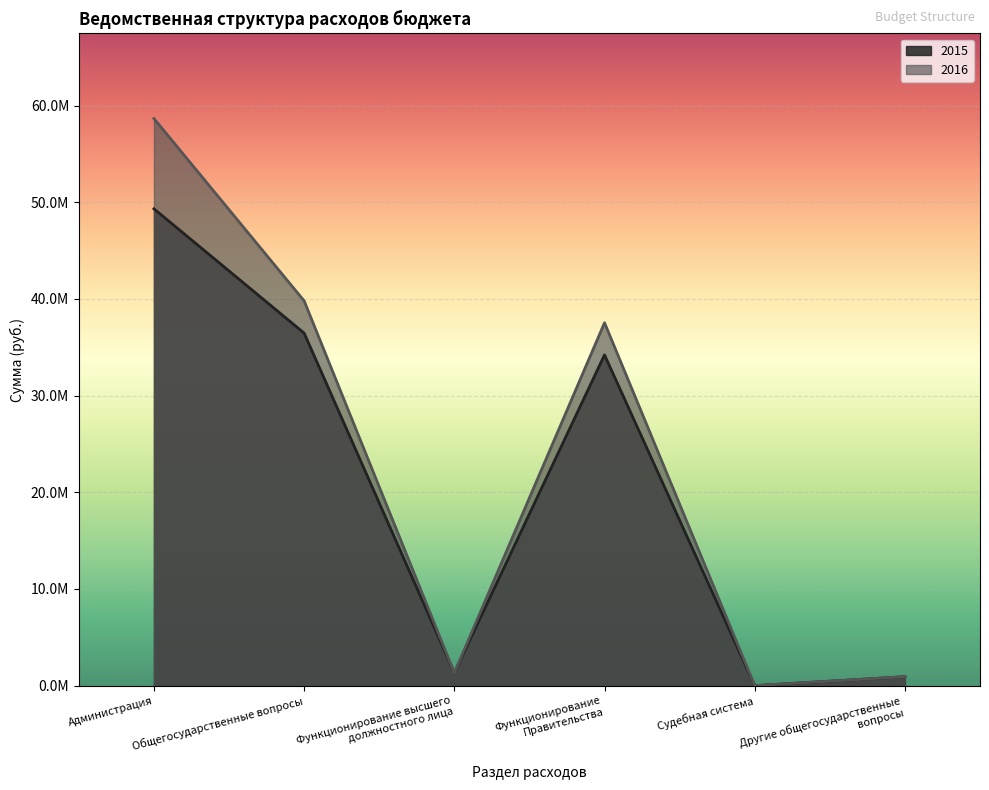

Does the chart display data point markers on the line(s)?

No